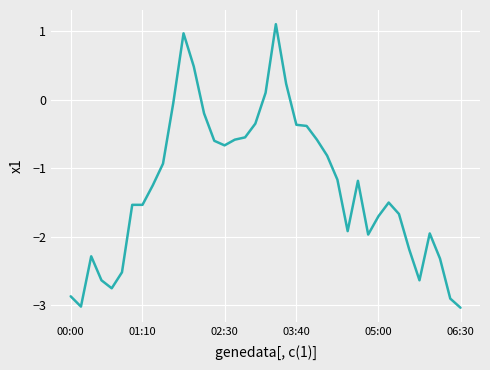

What is the difference between the maximum and minimum values?

4.1